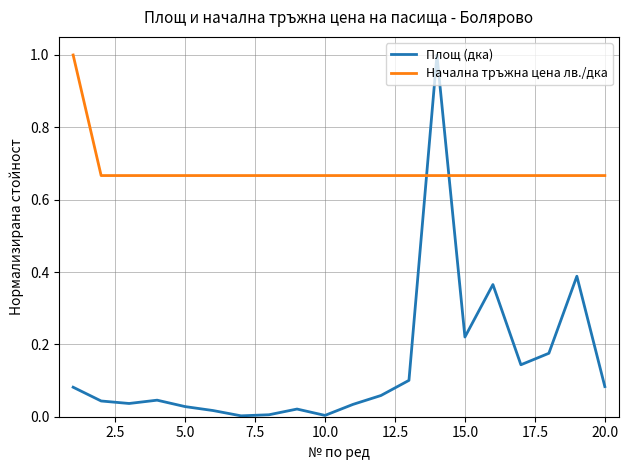

What is the maximum value shown in the chart?

1.0